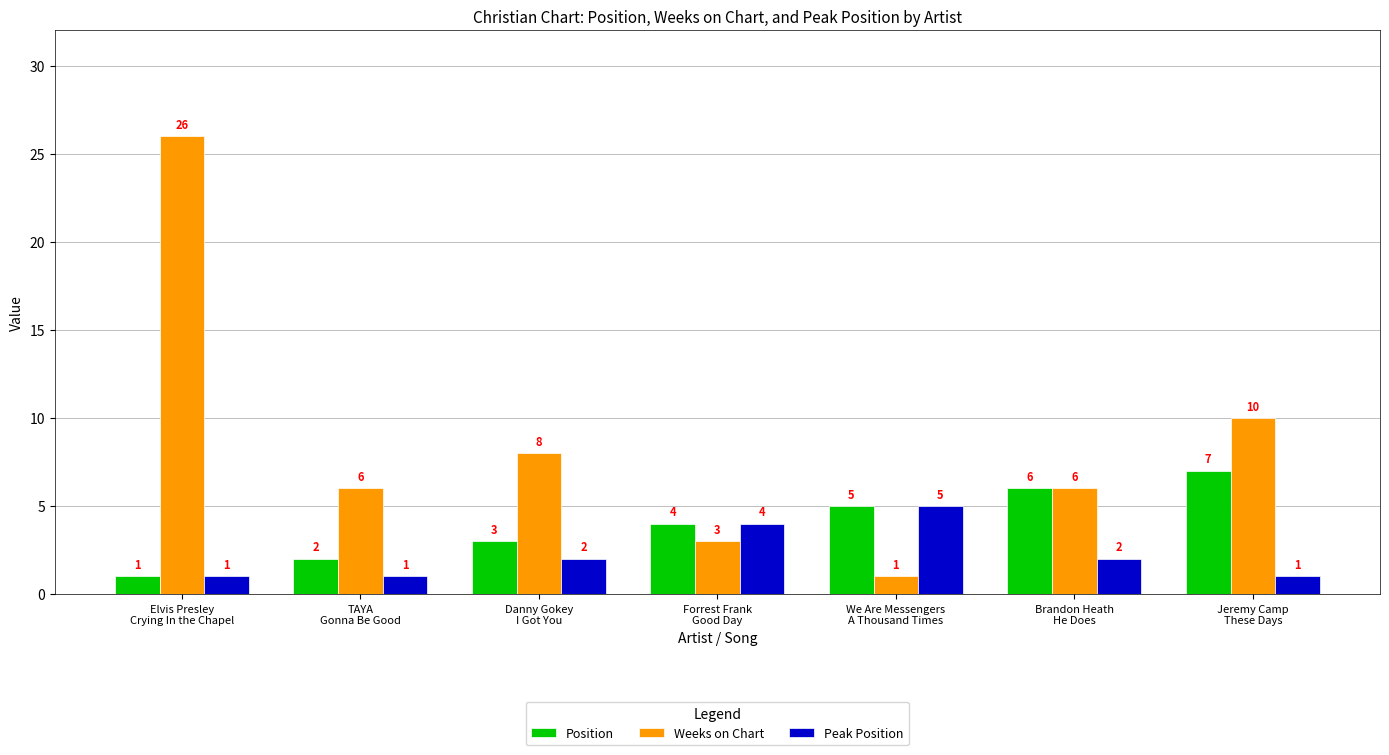

Which category has the highest value across all series?

Elvis Presley
Crying In the Chapel